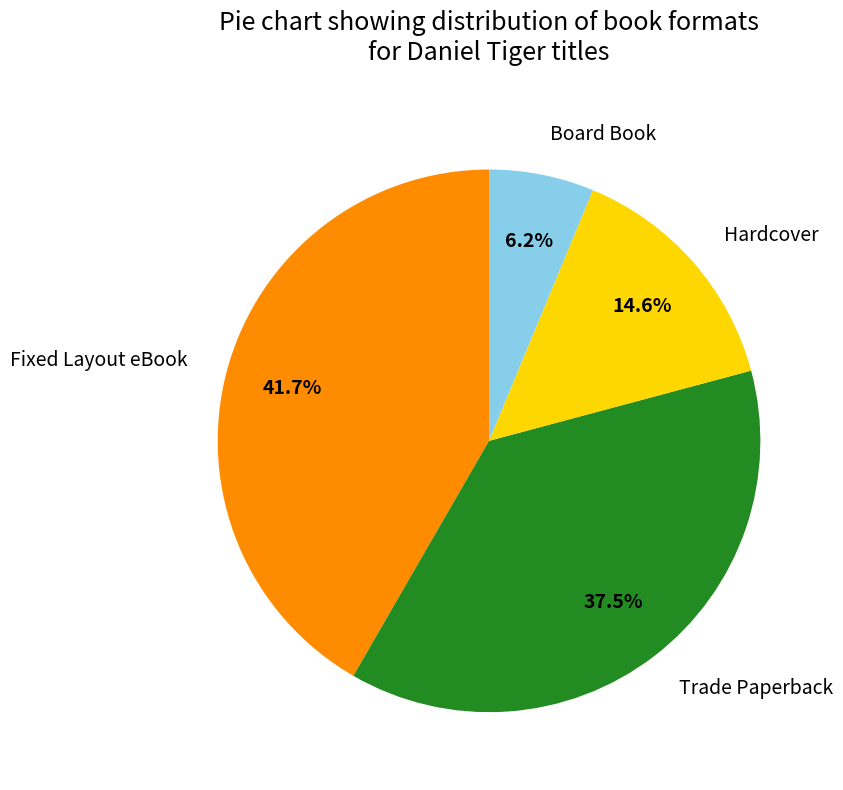

What is the smallest slice in the pie chart?

Board Book